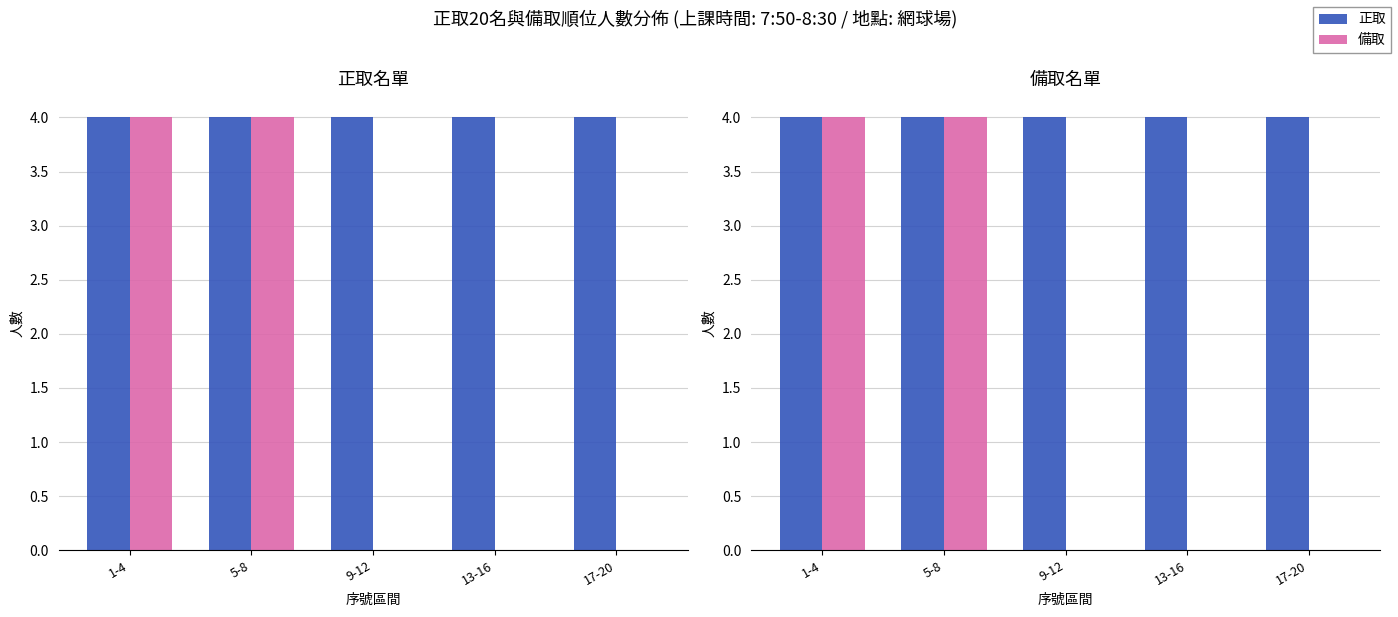

The 正取 series shows 7 at 17-20. True or false?

False